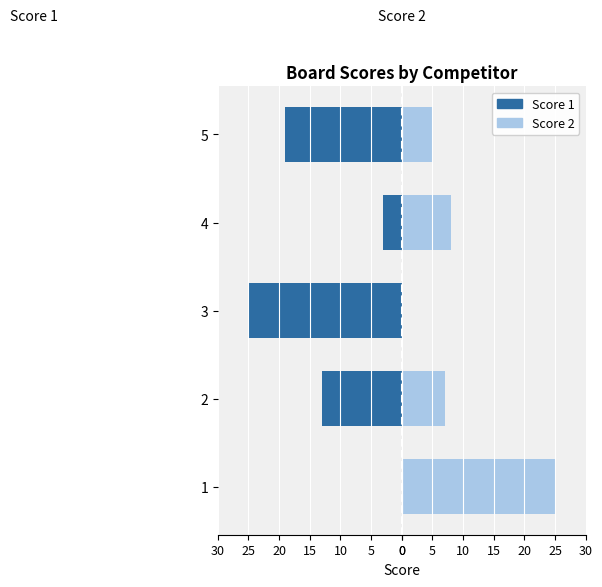

Which series has the widest spread of values?

Score 1